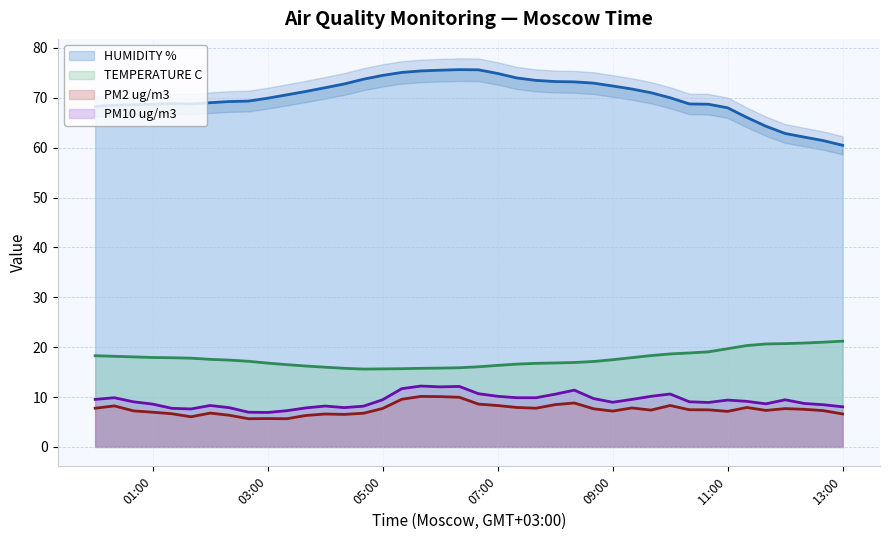

True or false: HUMIDITY % and PM2 ug/m3 cross at least once.

False